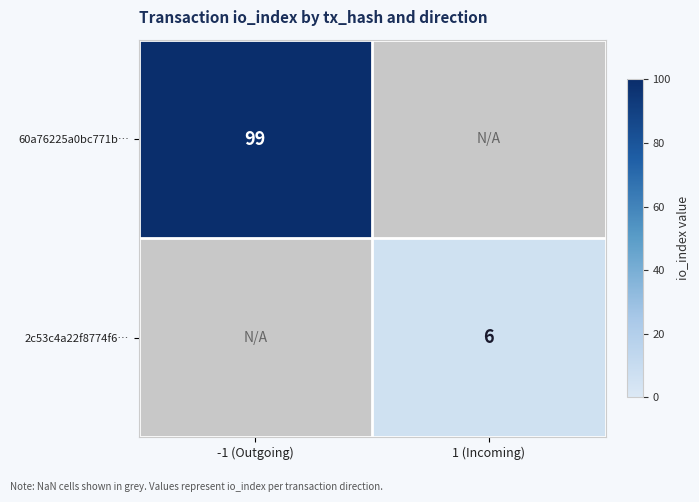

Count the number of categories in the chart.

2